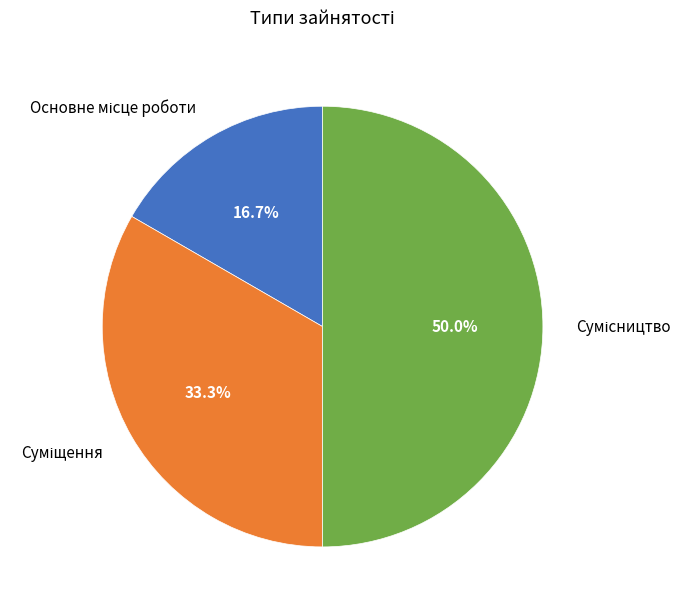

Rank the categories by value from highest to lowest.

Сумісництво, Суміщення, Основне місце роботи